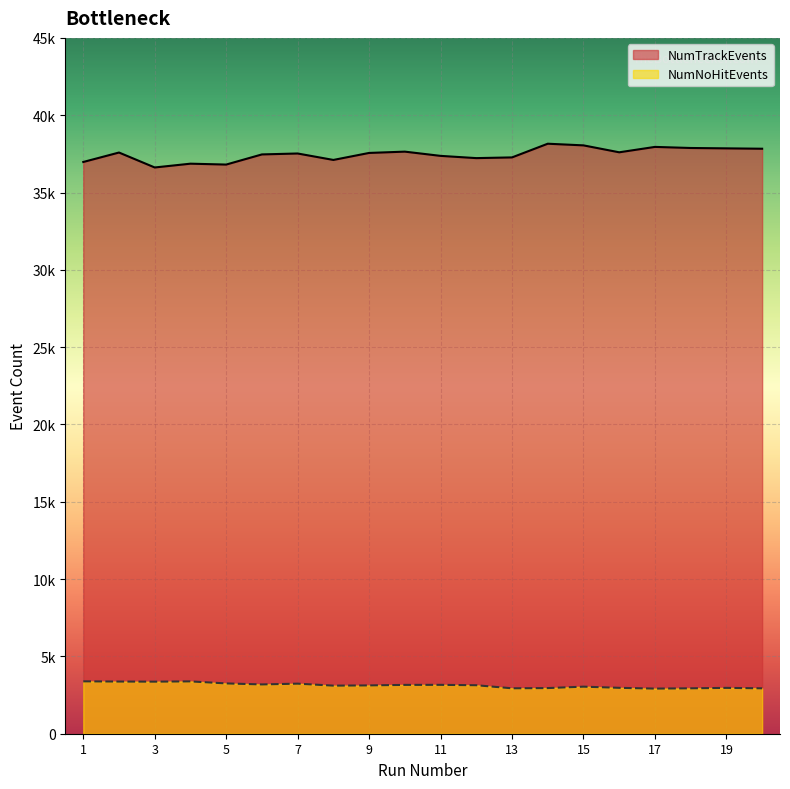

Which series has the largest total across all categories?

NumTrackEvents